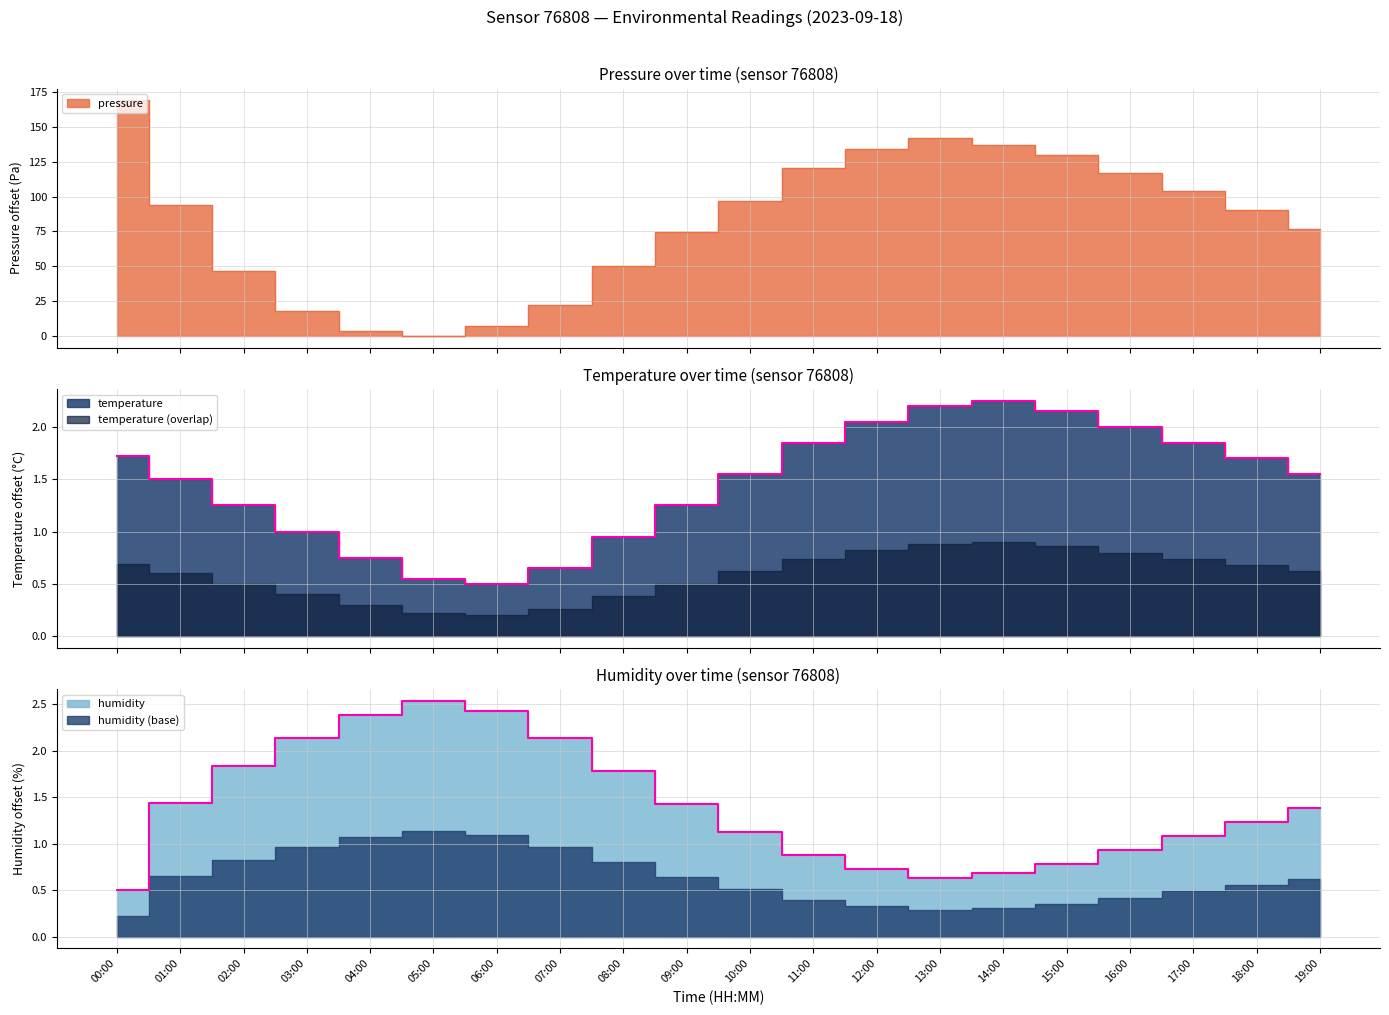

Which series has the largest range (max minus min)?

pressure